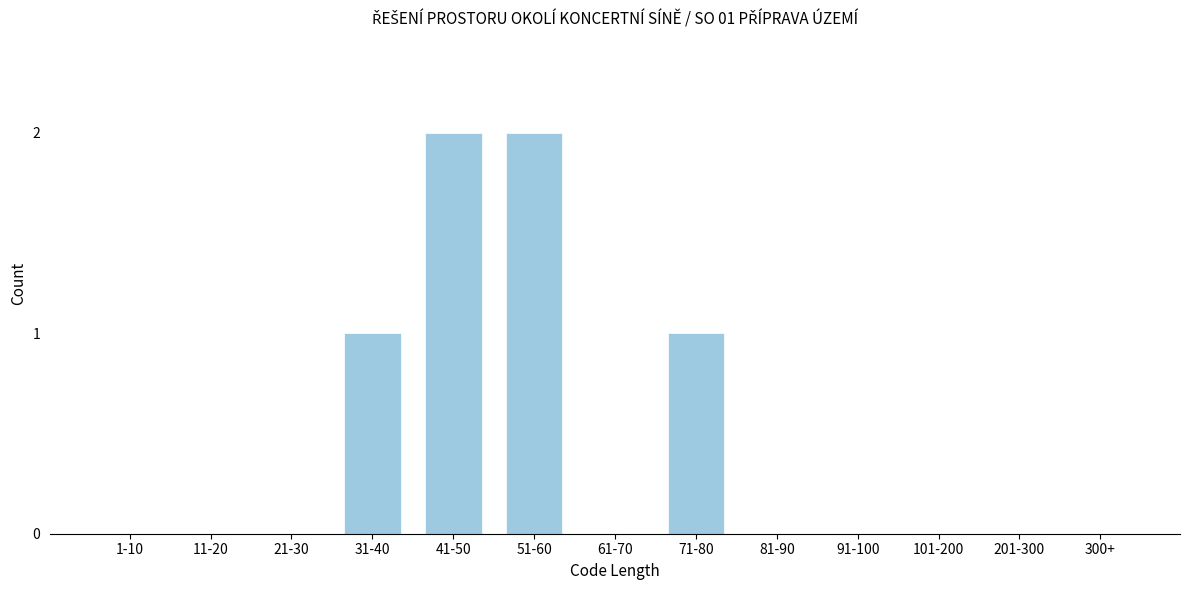

Reading left to right, extract all data points from this chart.

1-10=0	11-20=0	21-30=0	31-40=1	41-50=2	51-60=2	61-70=0	71-80=1	81-90=0	91-100=0	101-200=0	201-300=0	300+=0